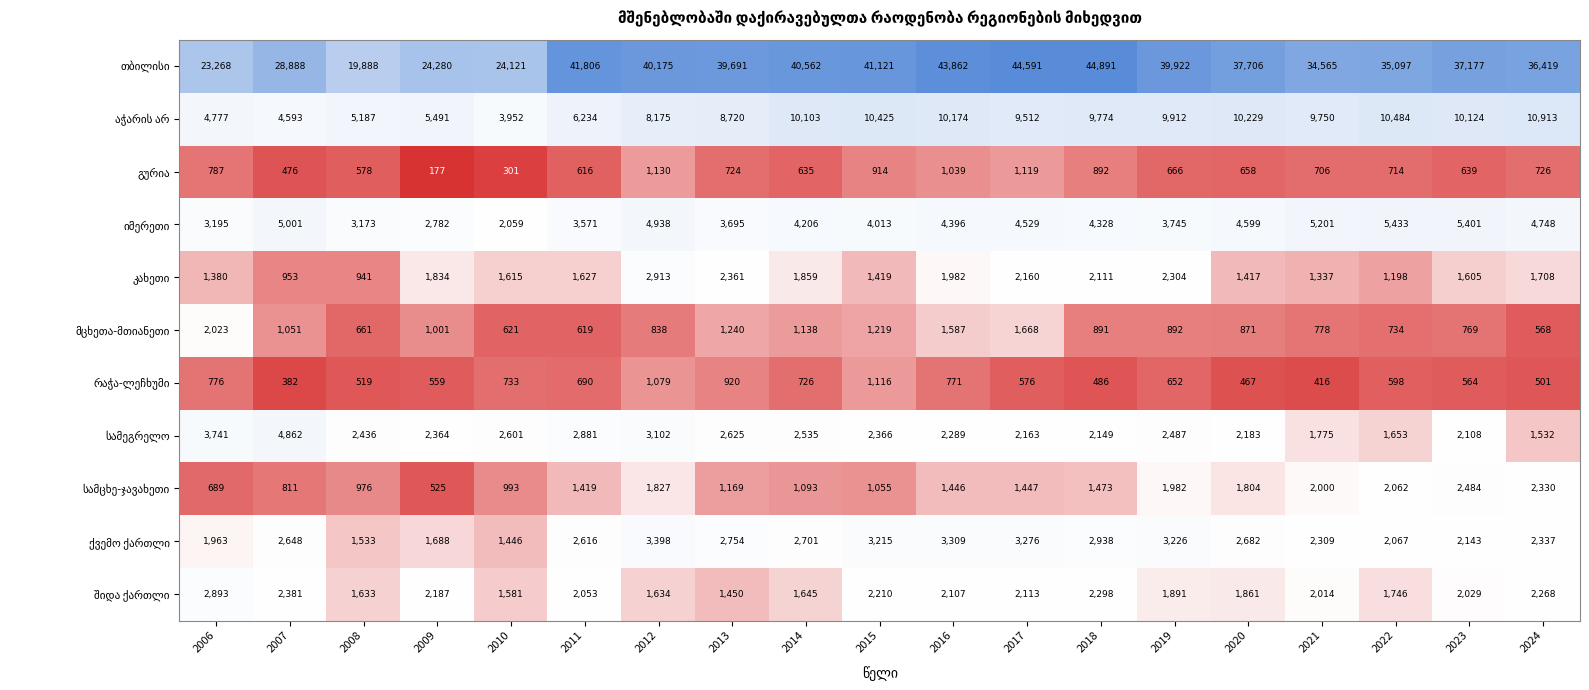

What is the total value across all series at 2020?

64477